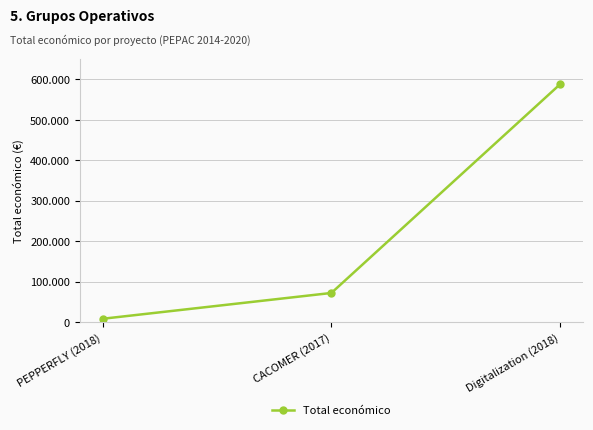

The value at PEPPERFLY (2018) is 7960. True or false?

True